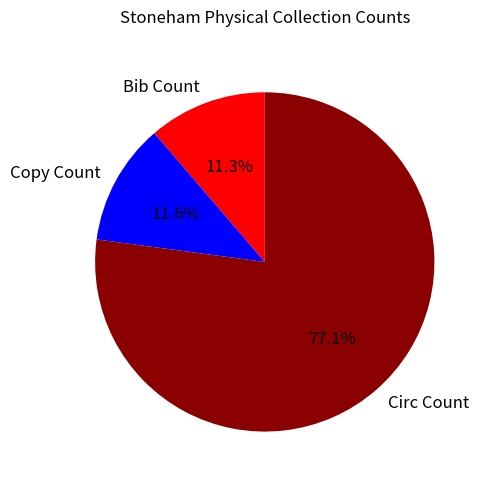

What percentage is the Copy Count slice, to the nearest percent?

12%